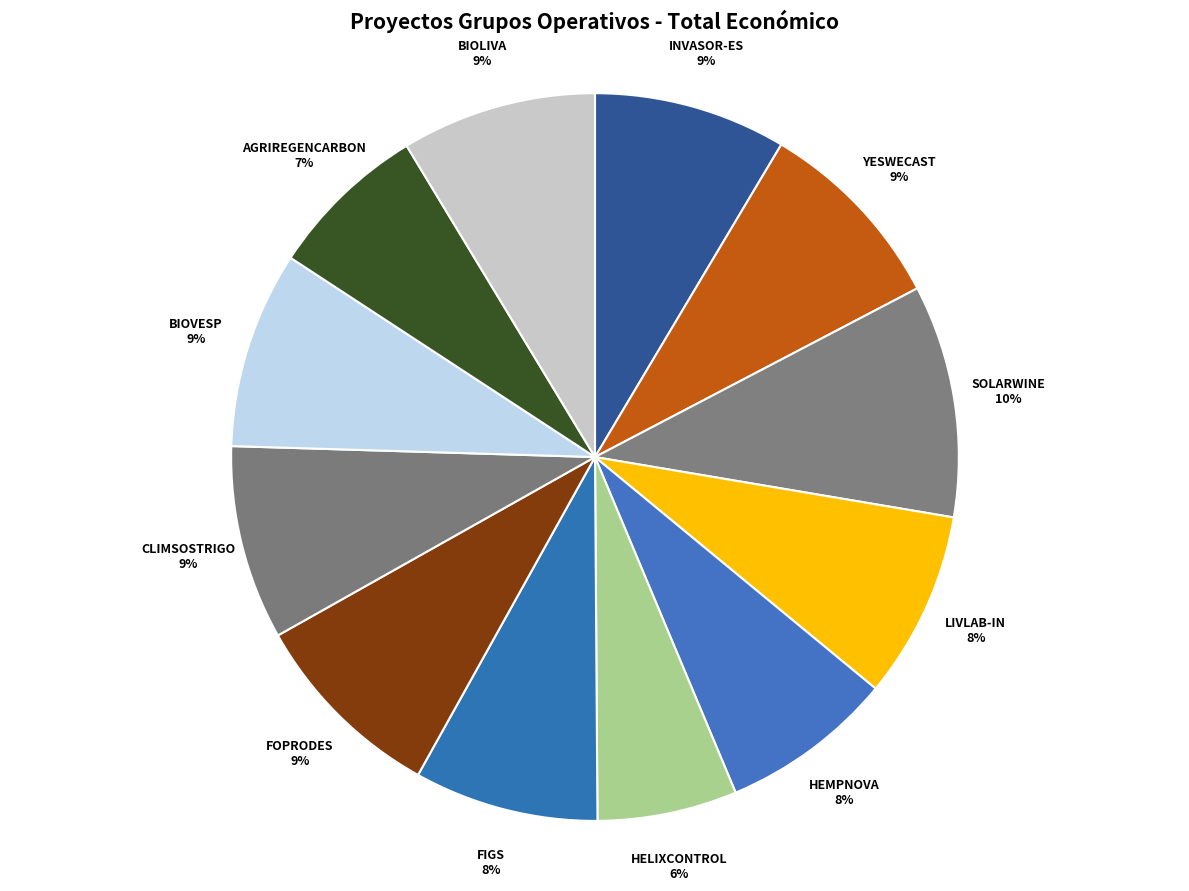

Is there any slice that represents more than half of the pie?

No